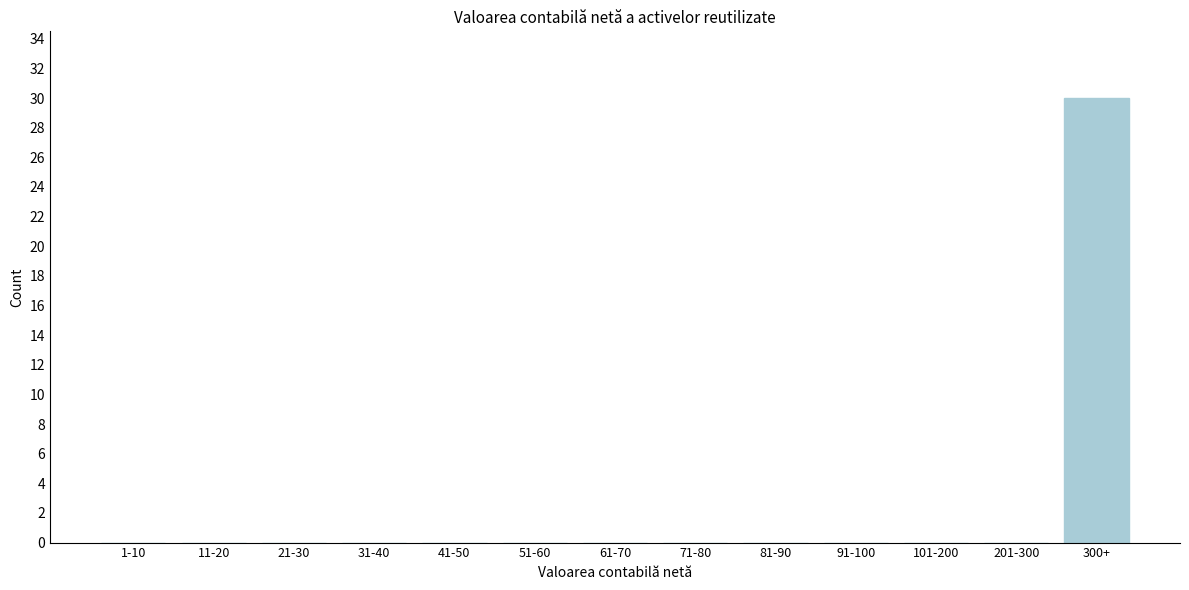

Reading right to left, extract all data points from this chart.

300+=30	201-300=0	101-200=0	91-100=0	81-90=0	71-80=0	61-70=0	51-60=0	41-50=0	31-40=0	21-30=0	11-20=0	1-10=0